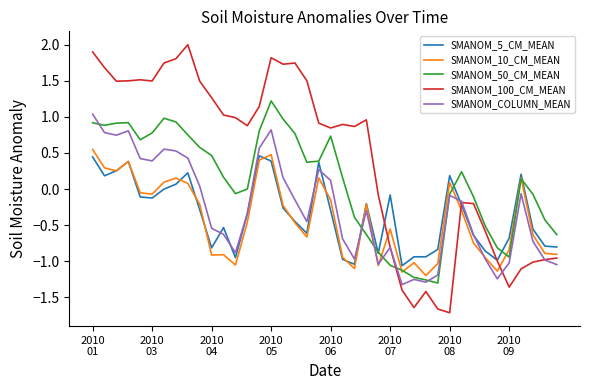

What is the maximum value shown in the chart?

2.0